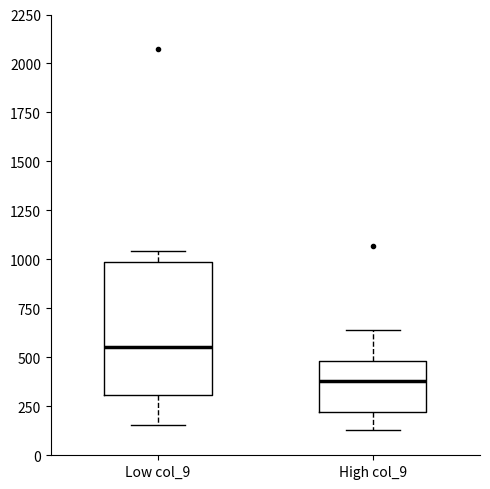

Where is the lower edge of the box for High col_9 on the y-axis? The values are not printed on the chart, so give them approximately, as read against the axis.

200